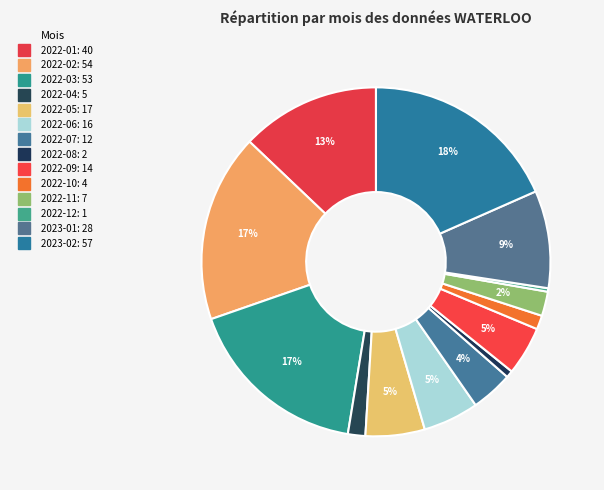

What is the ratio of the value at 2023-02 to the value at 2022-08?

28.5